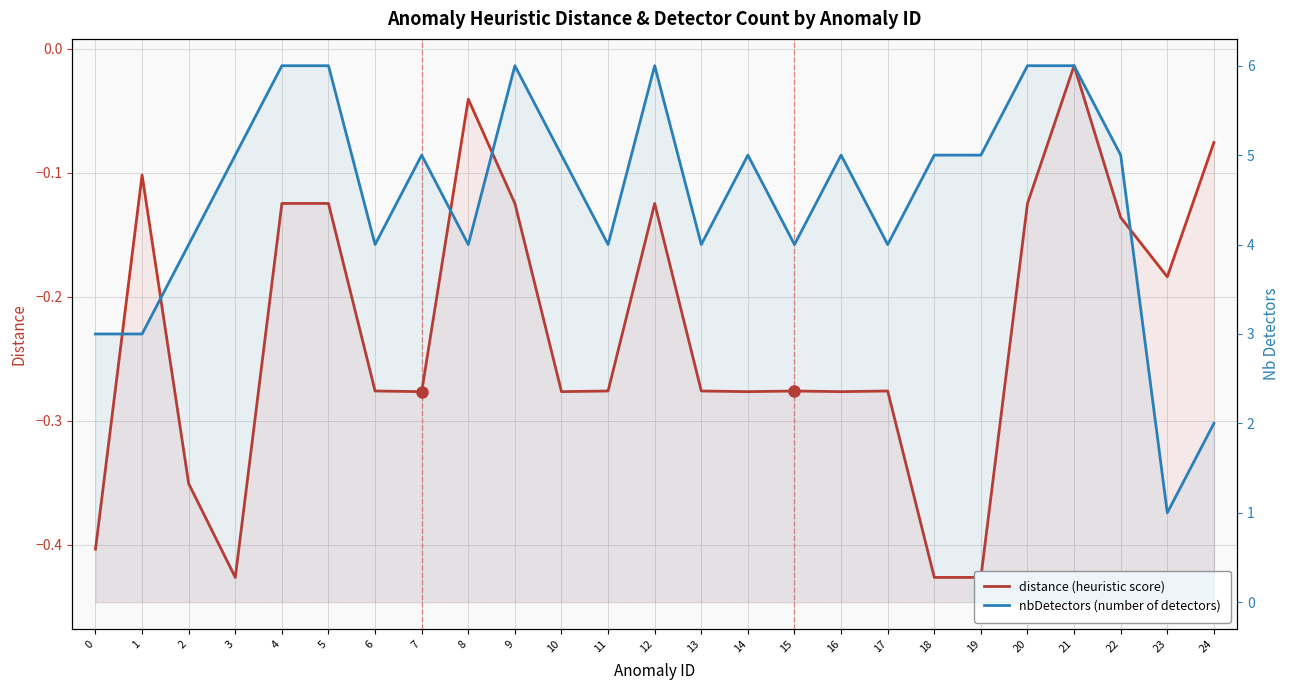

True or false: distance and nbDetectors intersect in this chart.

False